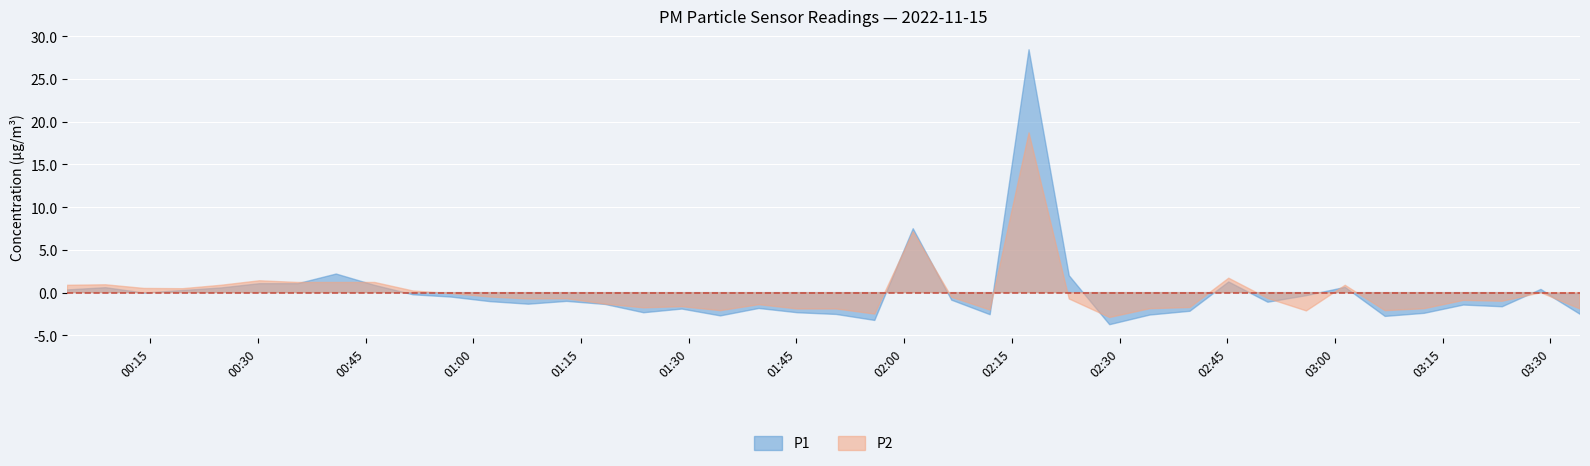

True or false: P1 and P2 intersect in this chart.

False